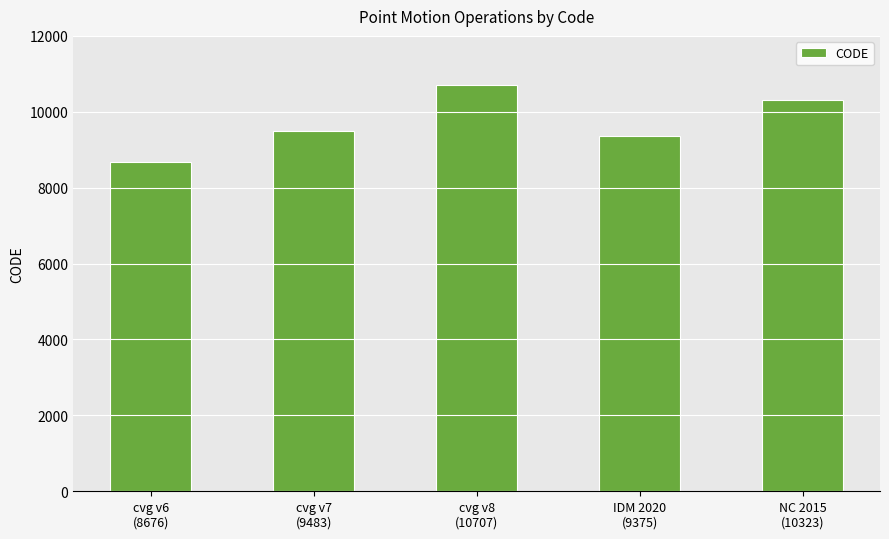

What is the difference between the values at cvg v8
(10707) and NC 2015
(10323)?

384